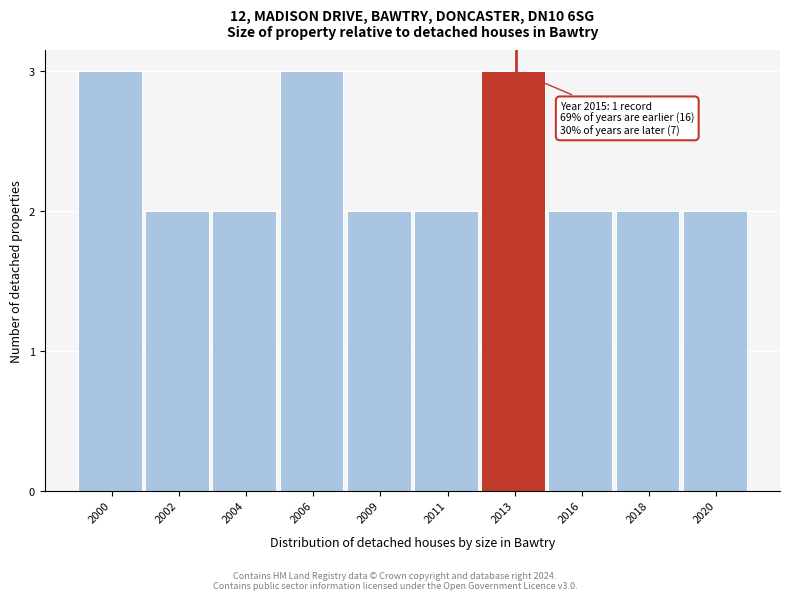

Reading left to right, what are all the values shown in this chart?

2000=3	2002=2	2004=2	2006=3	2009=2	2011=2	2013=3	2016=2	2018=2	2020=2